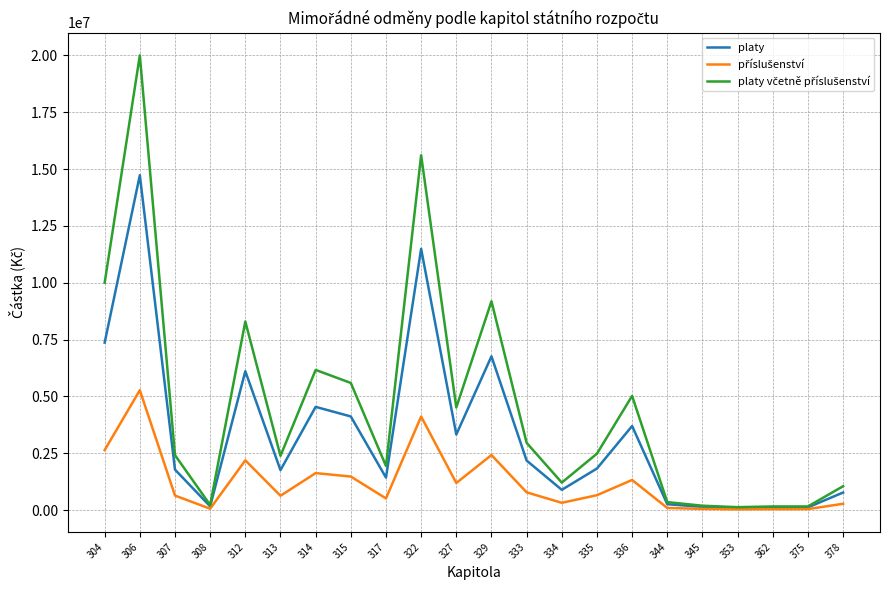

What is the difference between the highest and lowest values at 336?

3696105